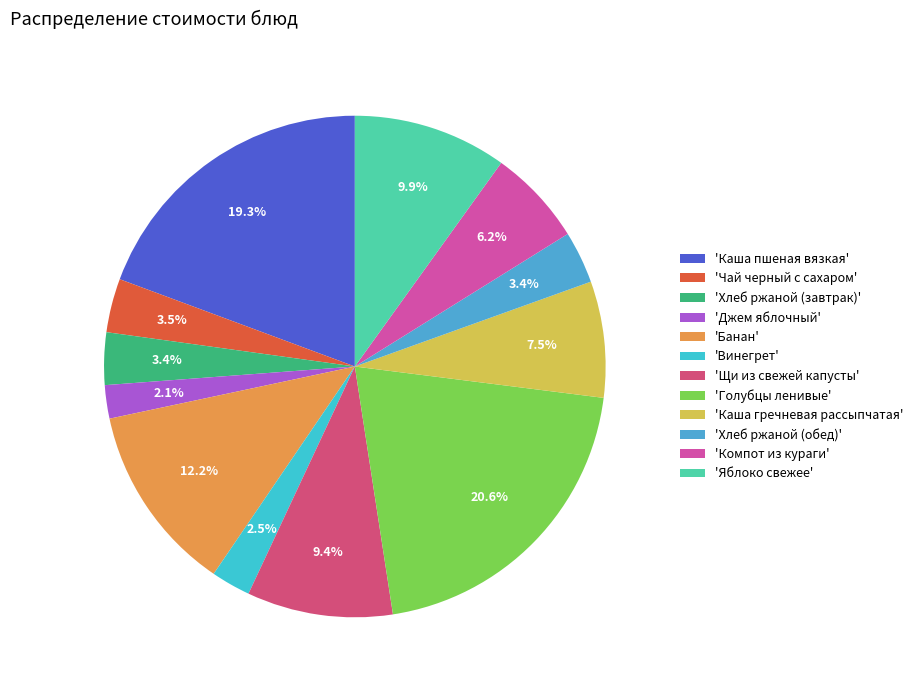

How many segments does this pie chart have?

12